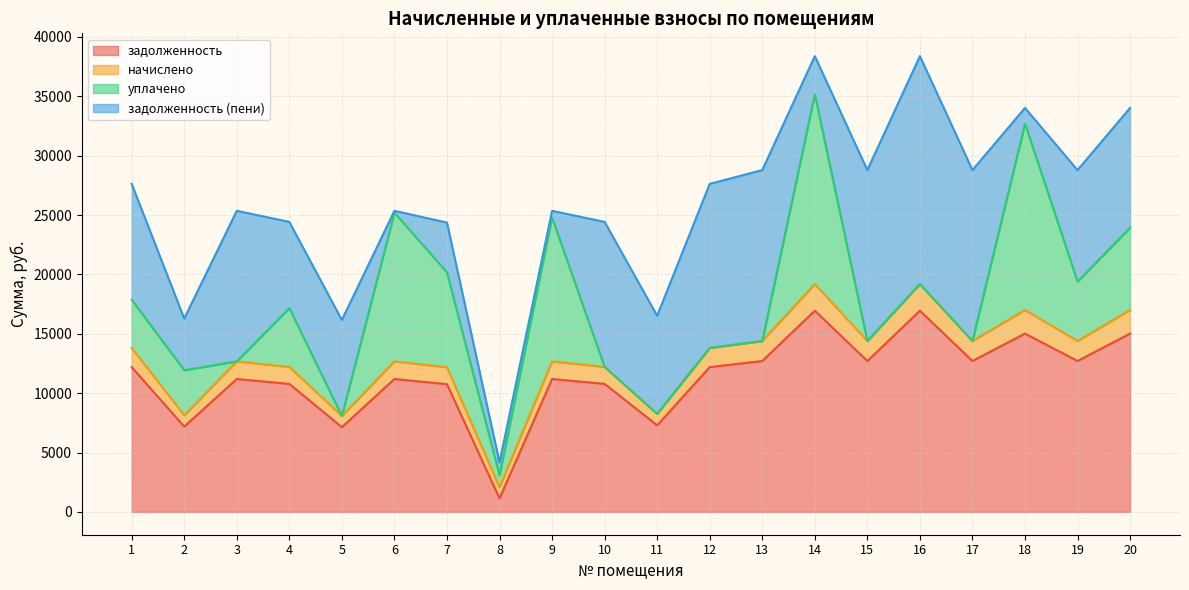

How many interior local peaks does the задолженность (пени) series have?

6